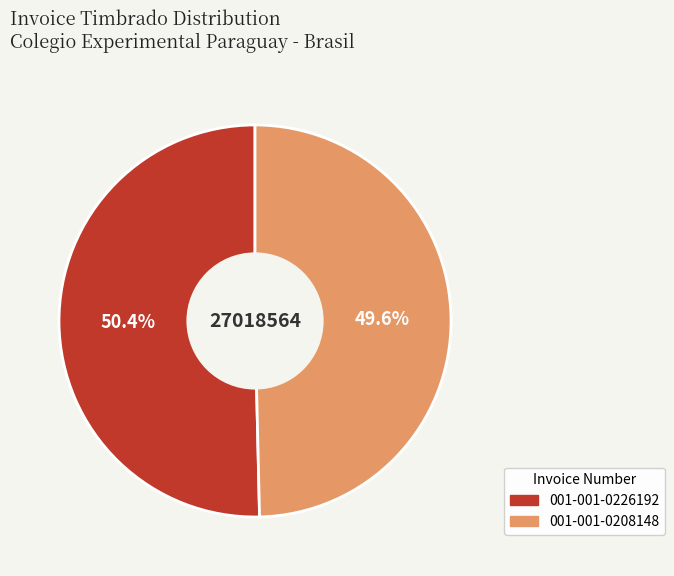

Which slice is the largest?

001-001-0226192